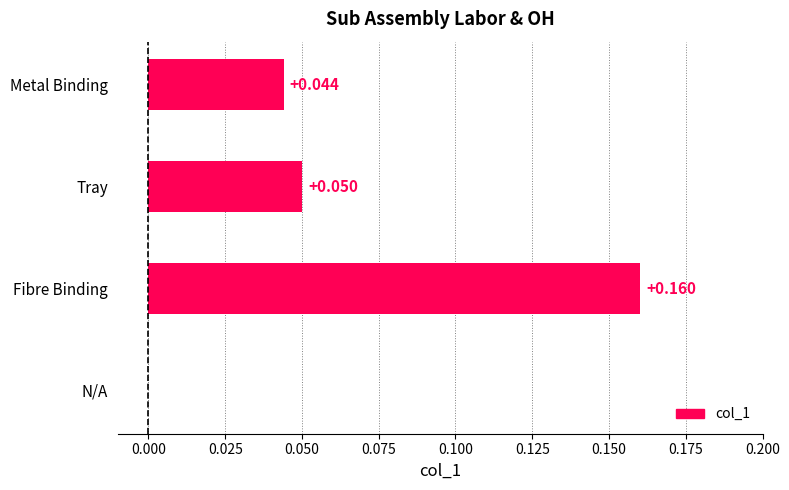

Which category has the highest value across all series?

Fibre Binding